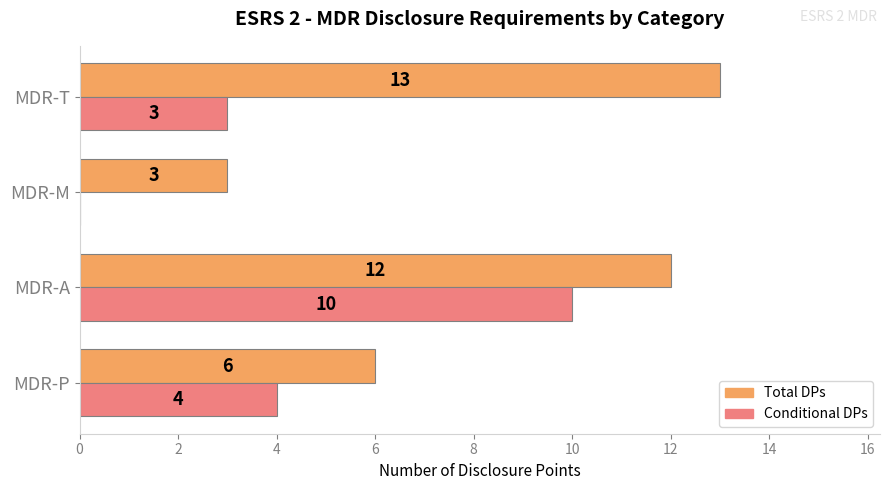

What is the sum of all Total DPs values?

34